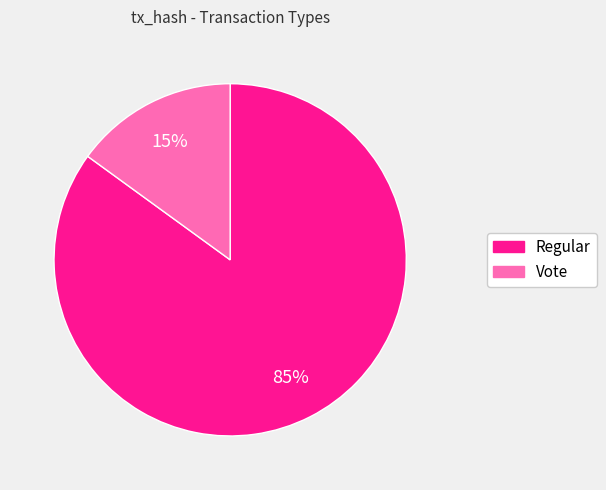

Is the sum of Vote and Regular greater than half?

Yes